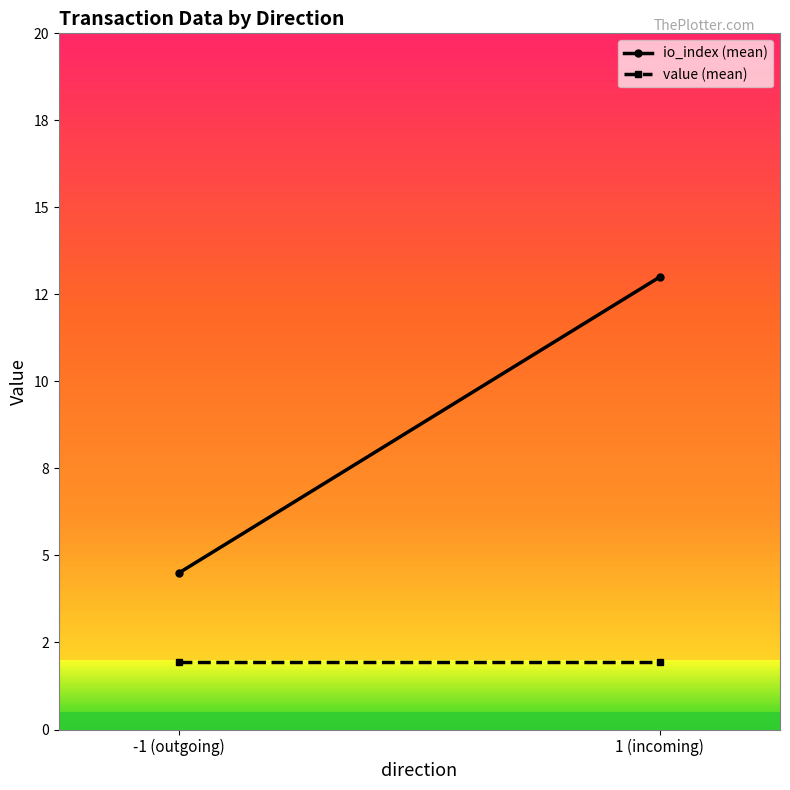

Reading left to right, list all the values displayed in this chart.

io_index (mean): -1 (outgoing)=4.5	1 (incoming)=13.0
value (mean): -1 (outgoing)=1.9	1 (incoming)=1.9